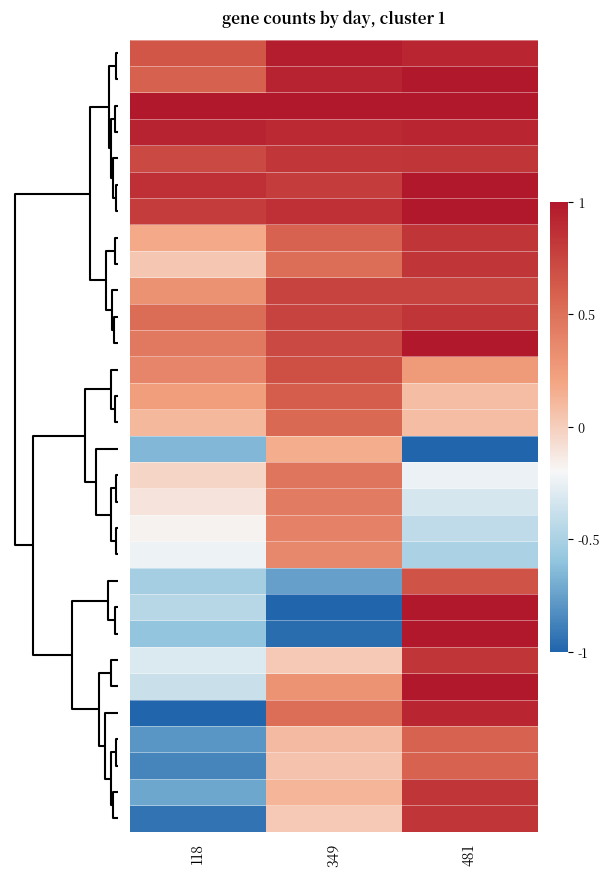

How many distinct data groups are displayed?

30